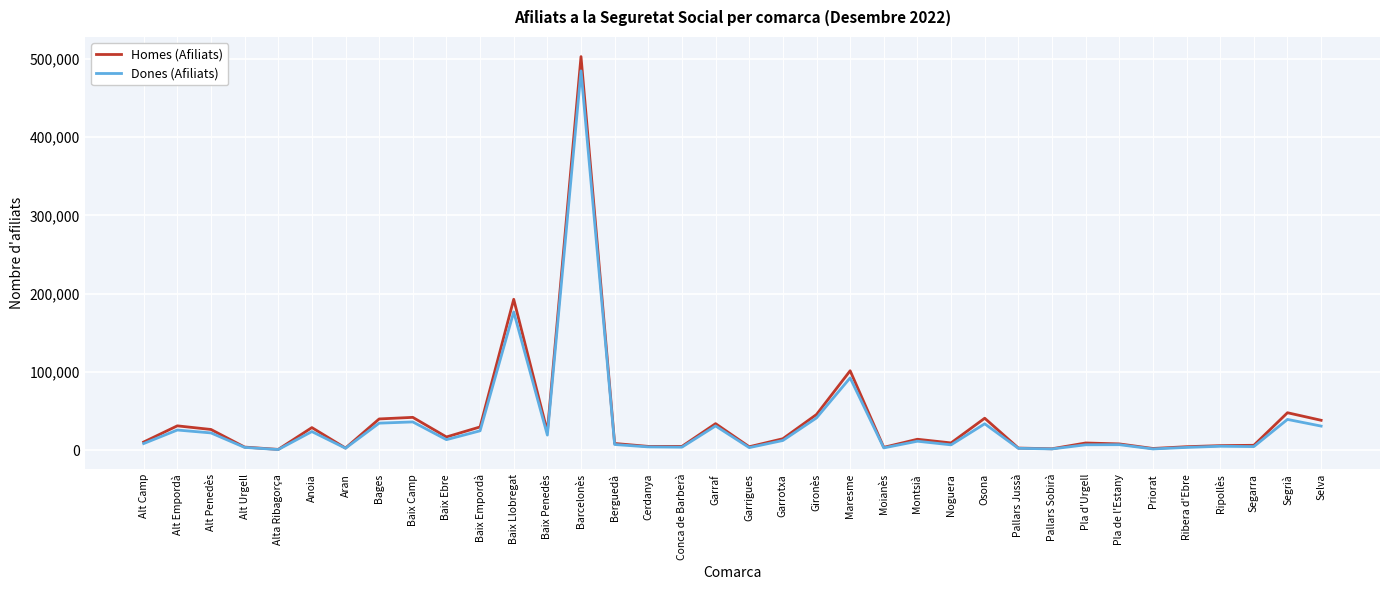

Does the chart have visible grid lines?

Yes